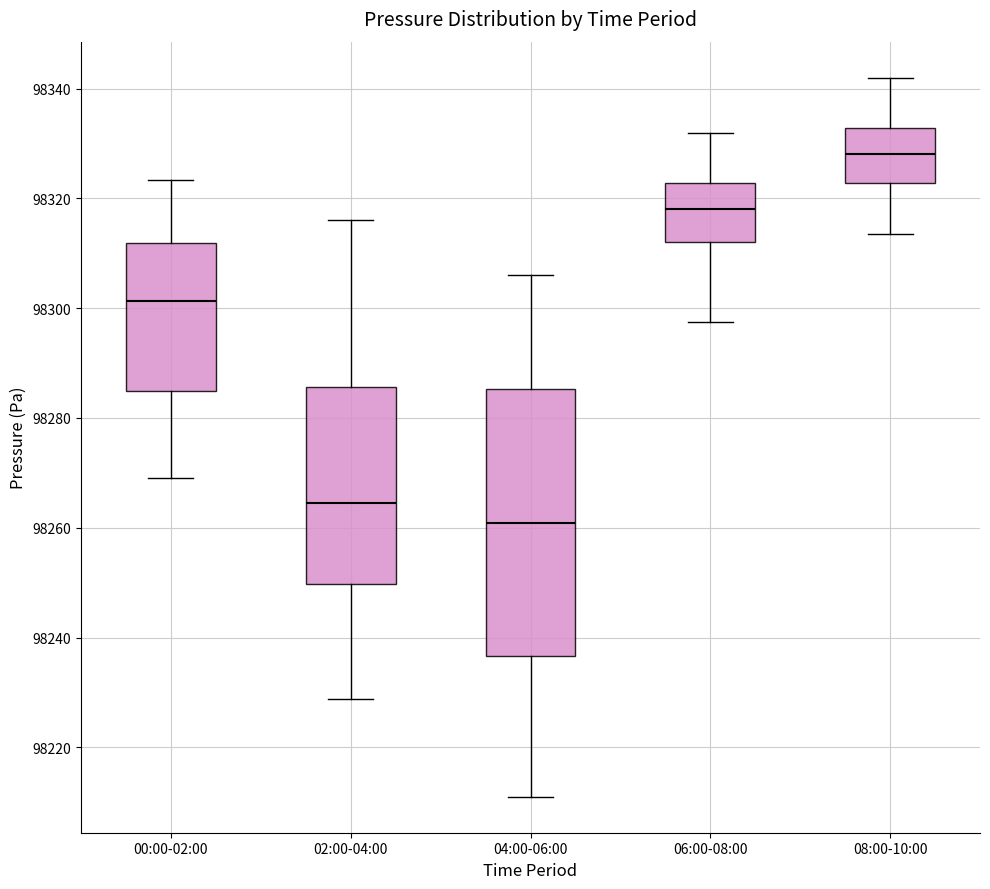

Reading left to right, read every box against the y-axis: the position of its median line, the range the box covers, and the ends of its whiskers. The values are not printed on the chart, so give them approximately, as read against the axis.

00:00-02:00: median 98302, box 98284 to 98312, whiskers 98270 to 98324
02:00-04:00: median 98264, box 98250 to 98286, whiskers 98228 to 98316
04:00-06:00: median 98260, box 98236 to 98286, whiskers 98212 to 98306
06:00-08:00: median 98318, box 98312 to 98322, whiskers 98298 to 98332
08:00-10:00: median 98328, box 98322 to 98332, whiskers 98314 to 98342